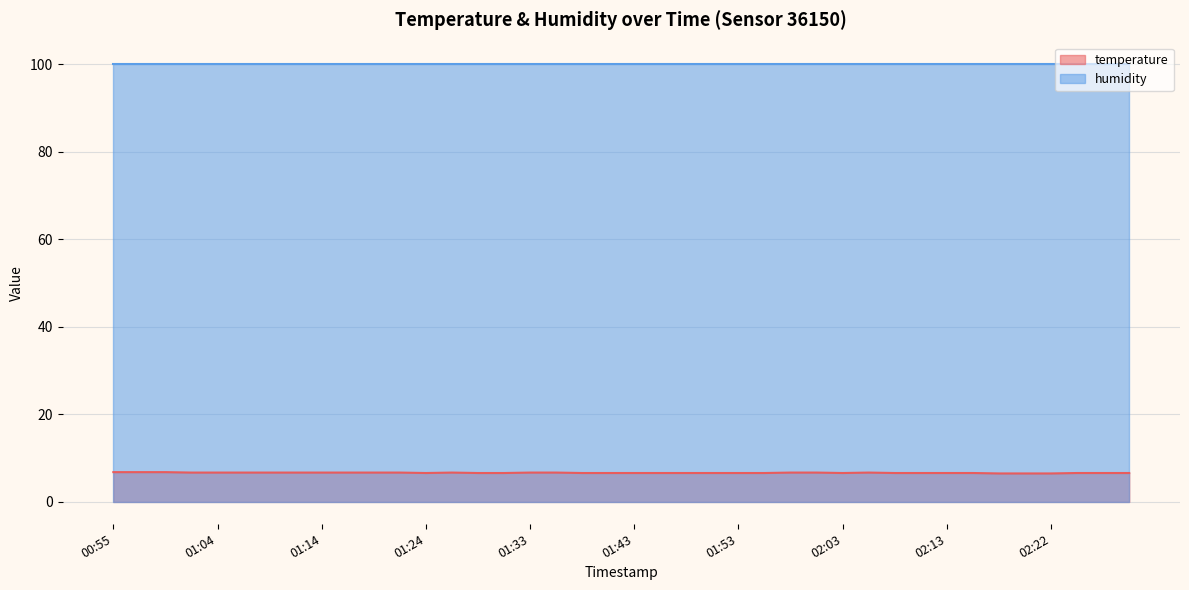

How many points are higher than both their immediate neighbors (excluding endpoints)?

2